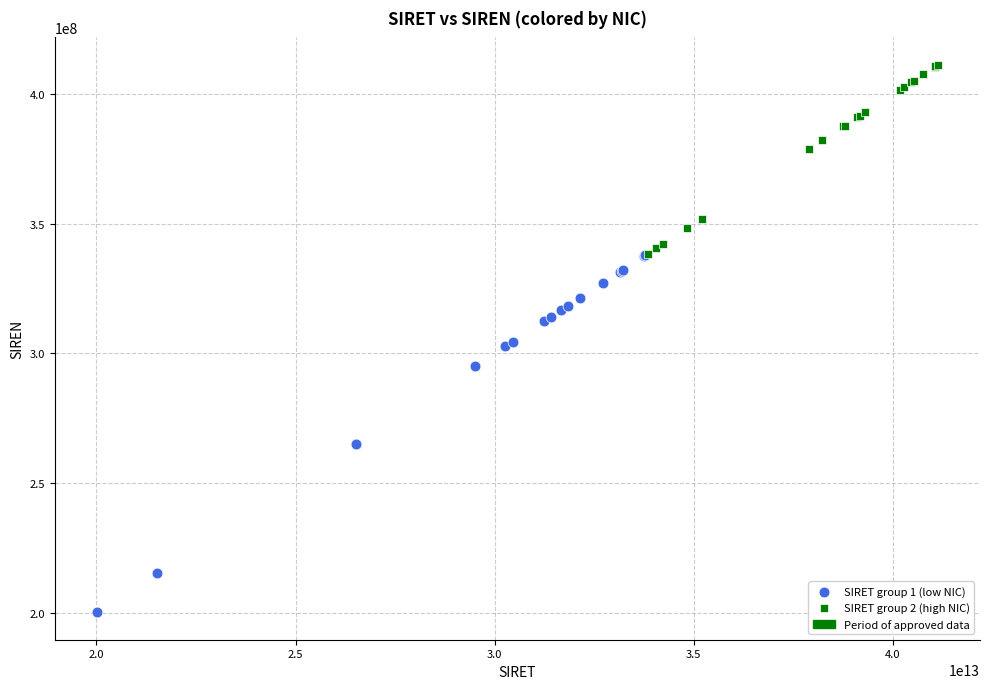

Which series has the widest spread of Y values?

SIRET group 1 (low NIC)